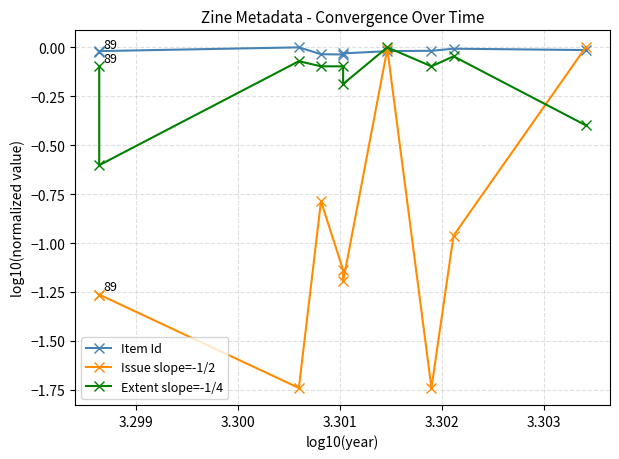

The value of Item Id at 8 is -0.0. True or false?

True